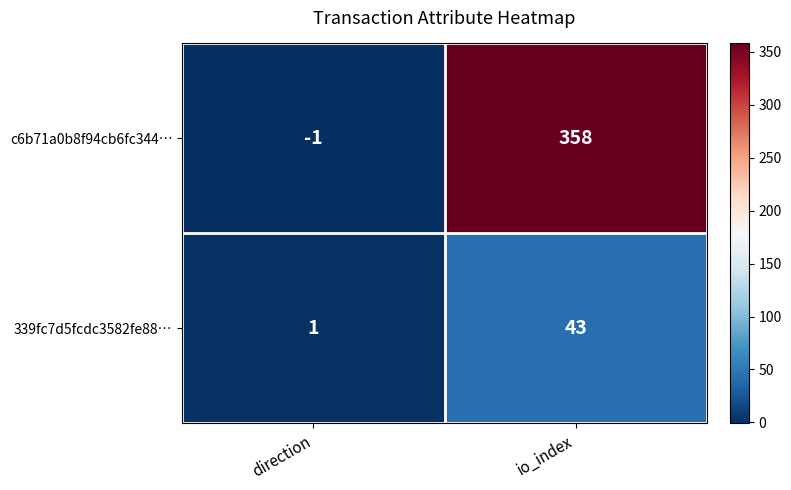

Reading left to right, transcribe all the data shown in this chart.

c6b71a0b8f94cb6fc344…: direction=-1	io_index=358
339fc7d5fcdc3582fe88…: direction=1	io_index=43